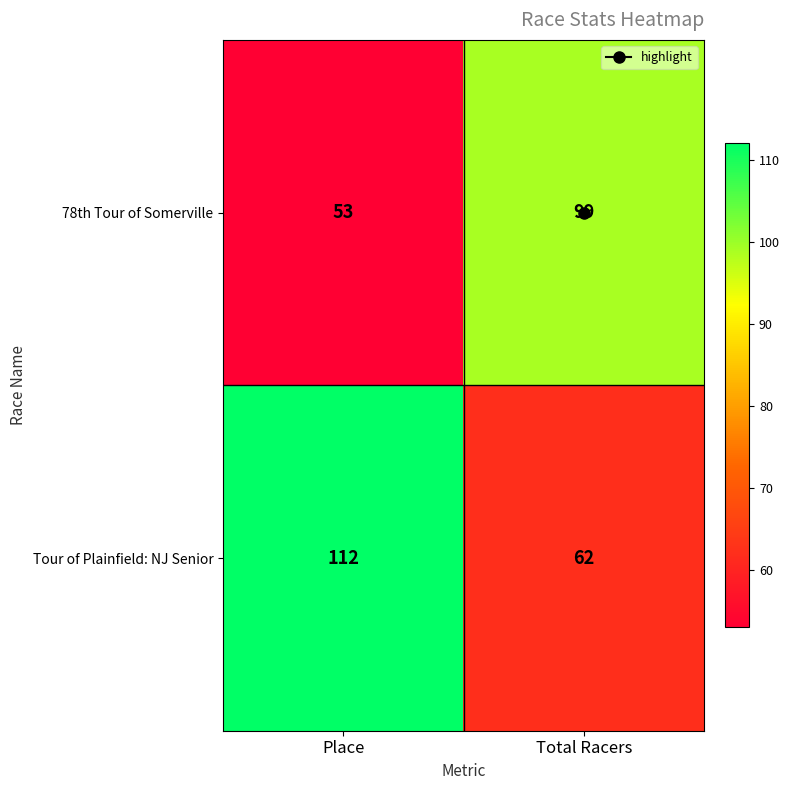

True or false: Tour of Plainfield: NJ Senior has a value of 70 at Place.

False